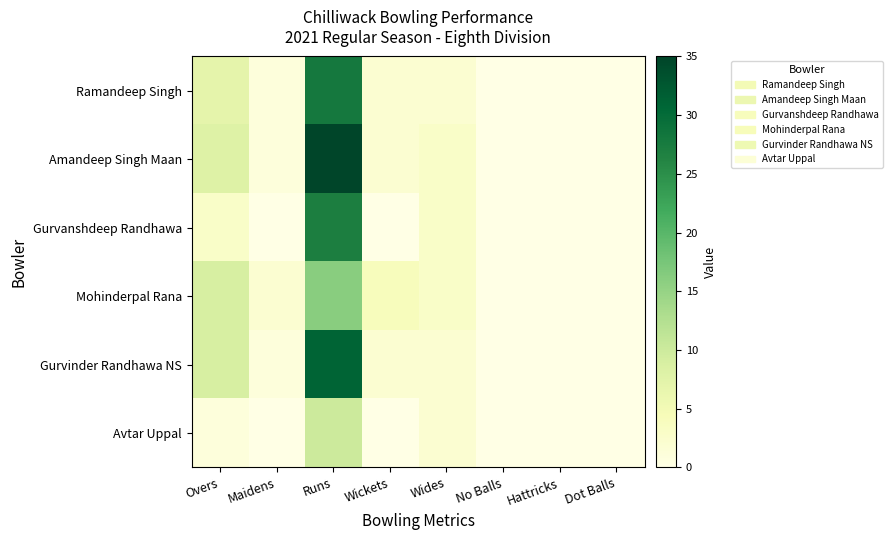

Reading left to right, what are all the values shown in this chart?

Ramandeep Singh: Overs=7	Maidens=1	Runs=28	Wickets=2	Wides=2	No Balls=0	Hattricks=0	Dot Balls=0
Amandeep Singh Maan: Overs=8	Maidens=1	Runs=35	Wickets=2	Wides=3	No Balls=0	Hattricks=0	Dot Balls=0
Gurvanshdeep Randhawa: Overs=3	Maidens=0	Runs=27	Wickets=0	Wides=3	No Balls=0	Hattricks=0	Dot Balls=0
Mohinderpal Rana: Overs=9	Maidens=2	Runs=16	Wickets=4	Wides=3	No Balls=0	Hattricks=0	Dot Balls=0
Gurvinder Randhawa NS: Overs=9	Maidens=1	Runs=31	Wickets=2	Wides=2	No Balls=0	Hattricks=0	Dot Balls=0
Avtar Uppal: Overs=1	Maidens=0	Runs=10	Wickets=0	Wides=2	No Balls=0	Hattricks=0	Dot Balls=0